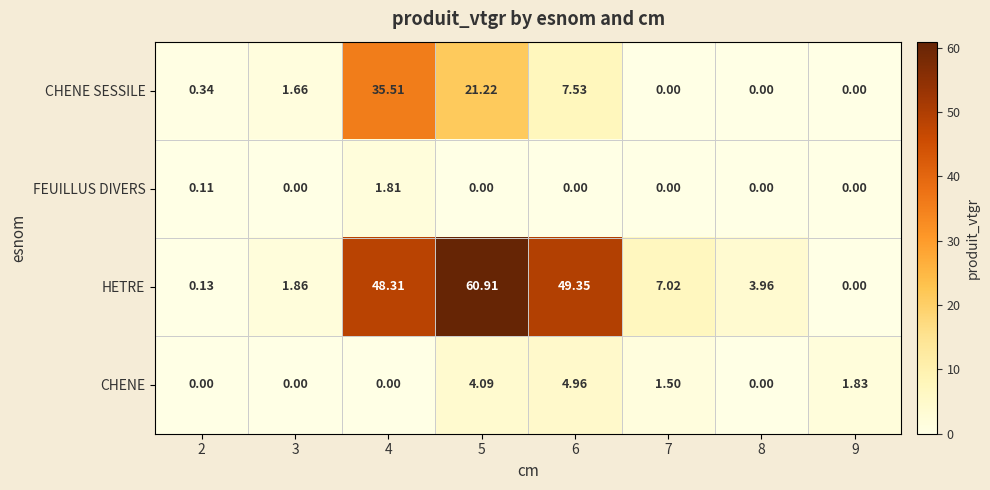

Count the number of categories in the chart.

8